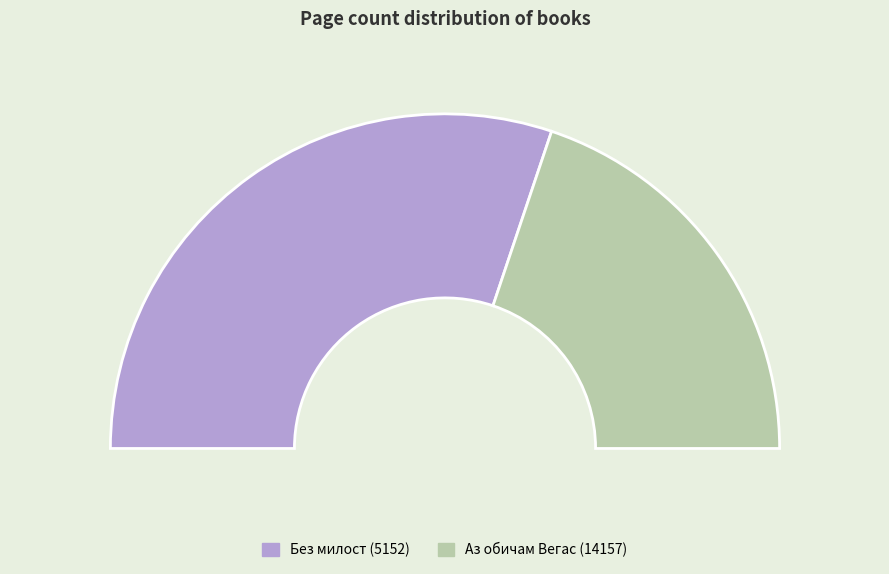

To the nearest percent, what percentage of the pie is Без милост (5152)?

60%